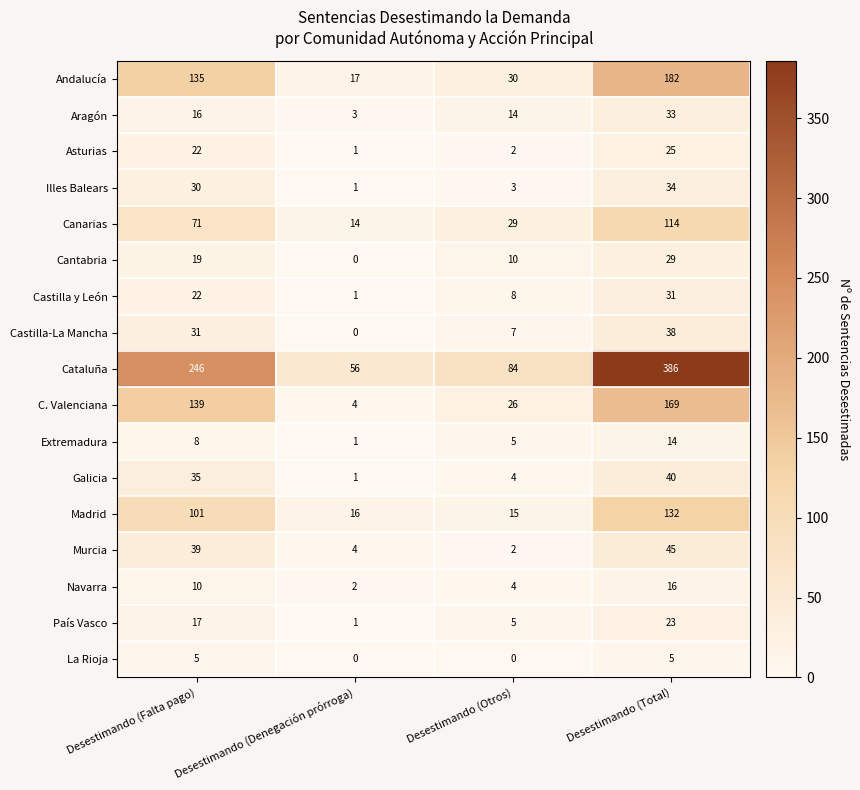

Which category has the highest value in the Cantabria series?

Desestimando (Total)